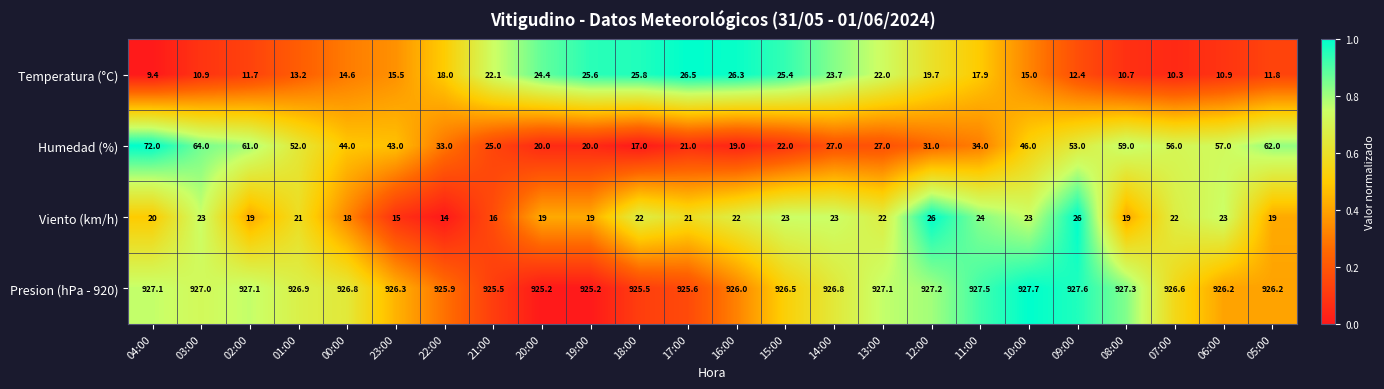

At how many categories does at least one series exceed 331?

24